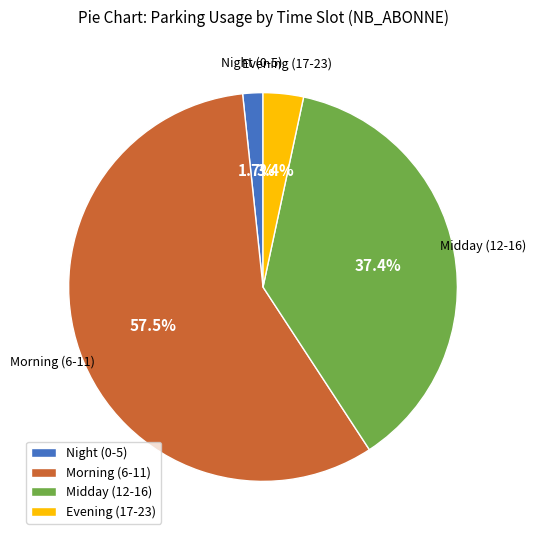

Which category has the biggest portion of the pie?

Morning (6-11)